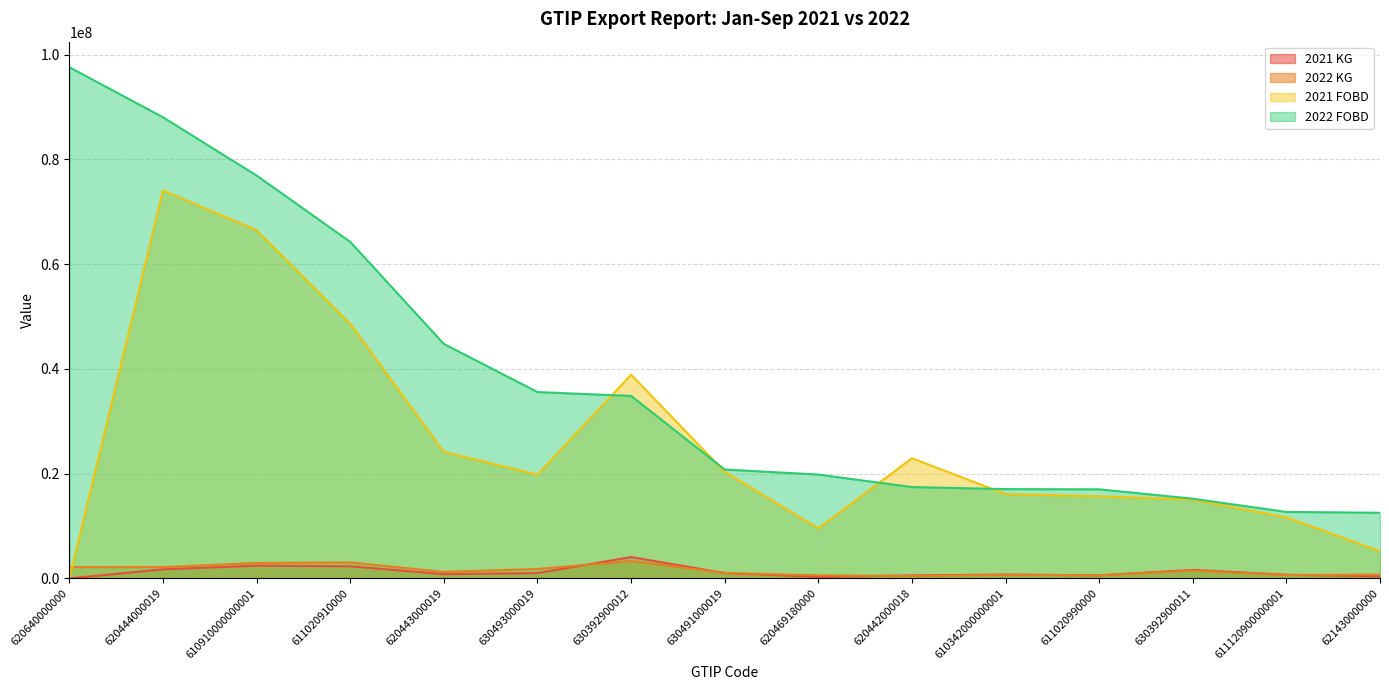

Reading left to right, what are all the values shown in this chart?

2021 KG: 620640000000=0.0	620444000019=1735357.1	610910000000001=2434296.6	611020910000=2315885.0	620443000019=805000.6	630493000019=1011169.2	630392900012=4078752.9	630491000019=1023049.8	620469180000=288672.2	620442000018=576523.3	610342000000001=730867.0	611020990000=592922.1	630392900011=1624227.1	611120900000001=698956.0	621430000000=396378.4
2022 KG: 620640000000=2157172.0	620444000019=2169688.9	610910000000001=2938550.4	611020910000=3056243.5	620443000019=1237035.5	630493000019=1808697.6	630392900012=3319611.8	630491000019=1052916.6	620469180000=588257.9	620442000018=444534.7	610342000000001=700086.5	611020990000=600049.7	630392900011=1499952.0	611120900000001=643977.5	621430000000=735916.5
2021 FOBD: 620640000000=0.0	620444000019=74084098.0	610910000000001=66486722.5	611020910000=48631924.5	620443000019=24174951.7	630493000019=19811740.1	630392900012=38901286.0	630491000019=20356993.0	620469180000=9560216.8	620442000018=22951429.0	610342000000001=16108689.9	611020990000=15685901.8	630392900011=15052987.4	611120900000001=11642913.3	621430000000=5201649.4
2022 FOBD: 620640000000=97605211.2	620444000019=88038417.1	610910000000001=76921329.2	611020910000=64254302.1	620443000019=44778059.6	630493000019=35581581.7	630392900012=34847567.1	630491000019=20798776.2	620469180000=19831772.5	620442000018=17444897.3	610342000000001=17055464.8	611020990000=17009054.1	630392900011=15225787.3	611120900000001=12694182.7	621430000000=12533510.6